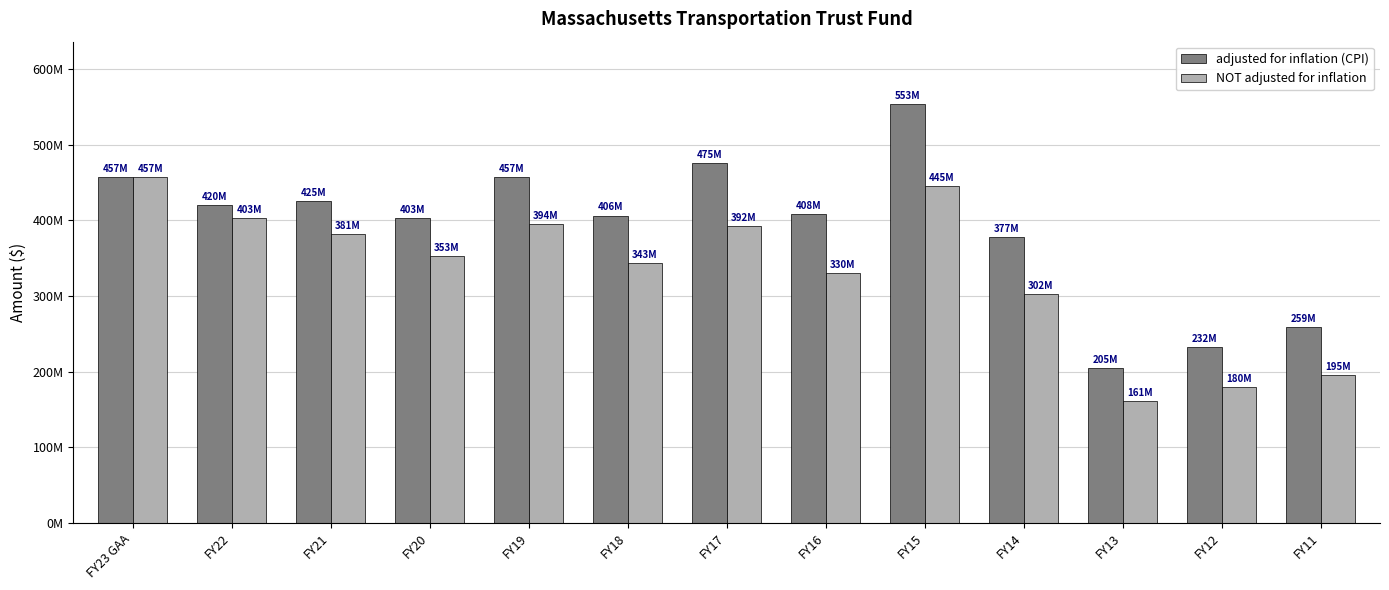

What is the minimum value for adjusted for inflation (CPI)?

205313588